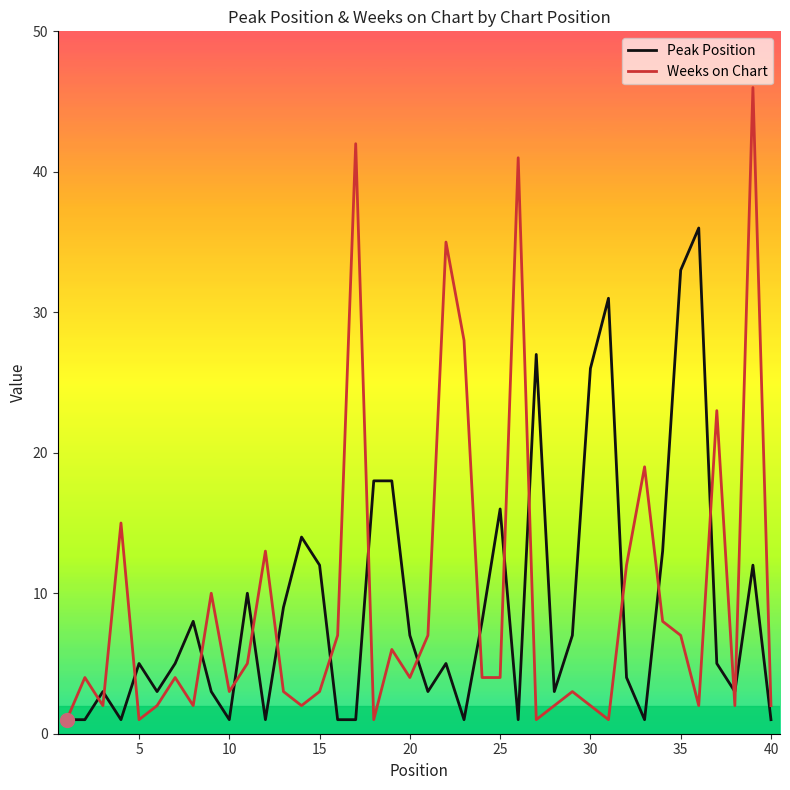

What is the highest value of the Weeks on Chart series?

46